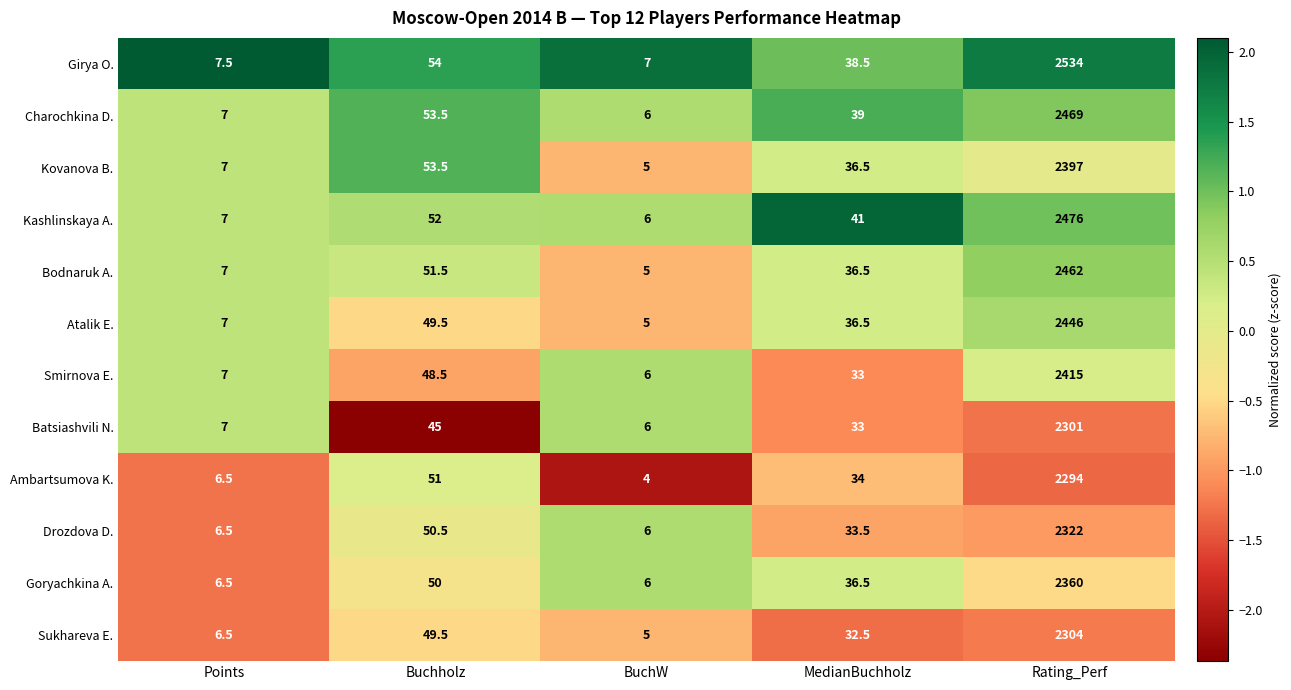

What is the difference between the Atalik E. values at Rating_Perf and Points?

2439.0